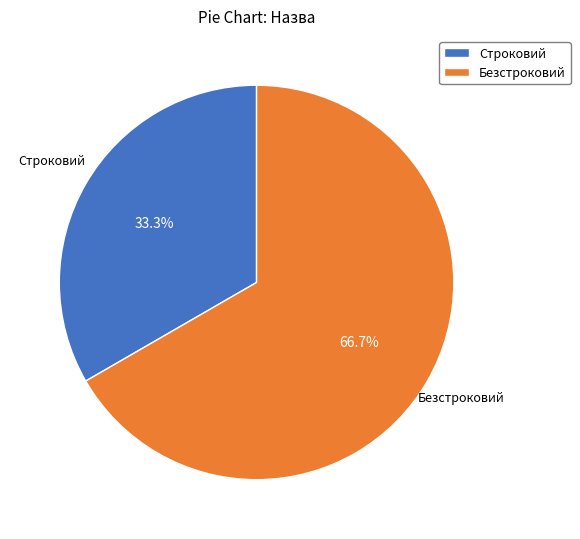

Approximately how many times larger is the value at Строковий compared to Безстроковий?

0.5